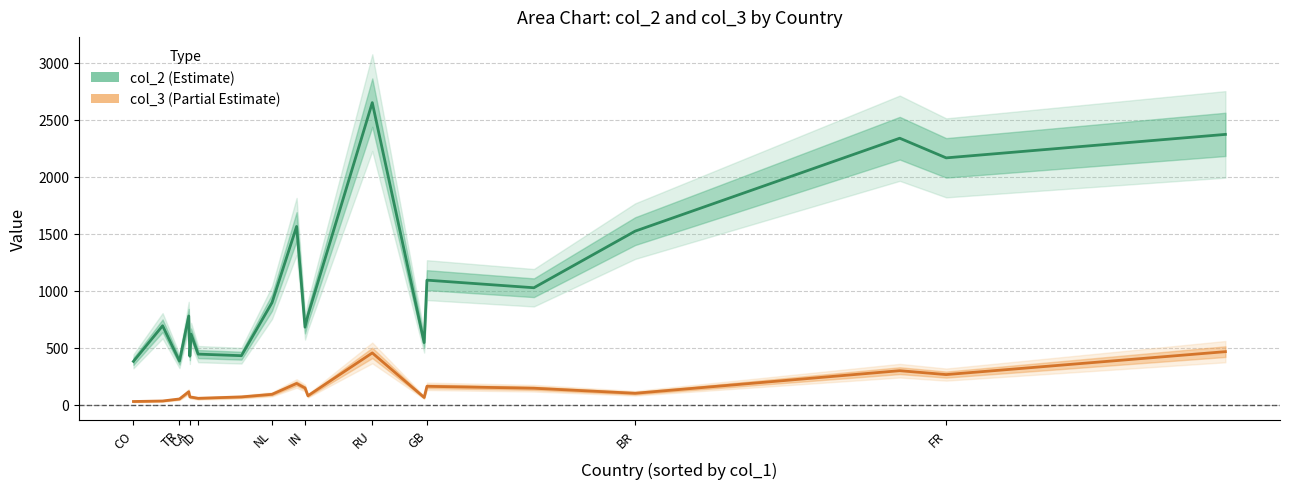

Does the chart display data point markers on the line(s)?

No